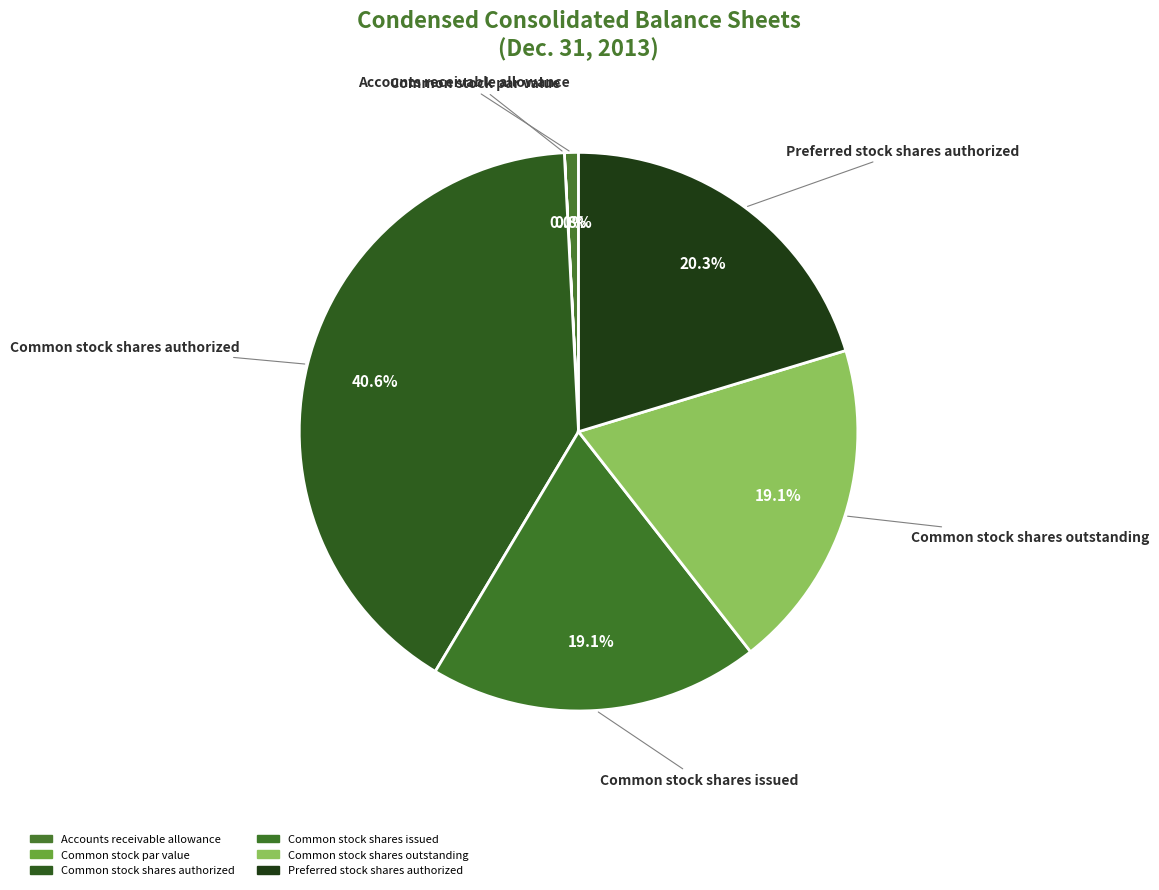

Which has a higher value, Common stock shares outstanding or Accounts receivable allowance?

Common stock shares outstanding